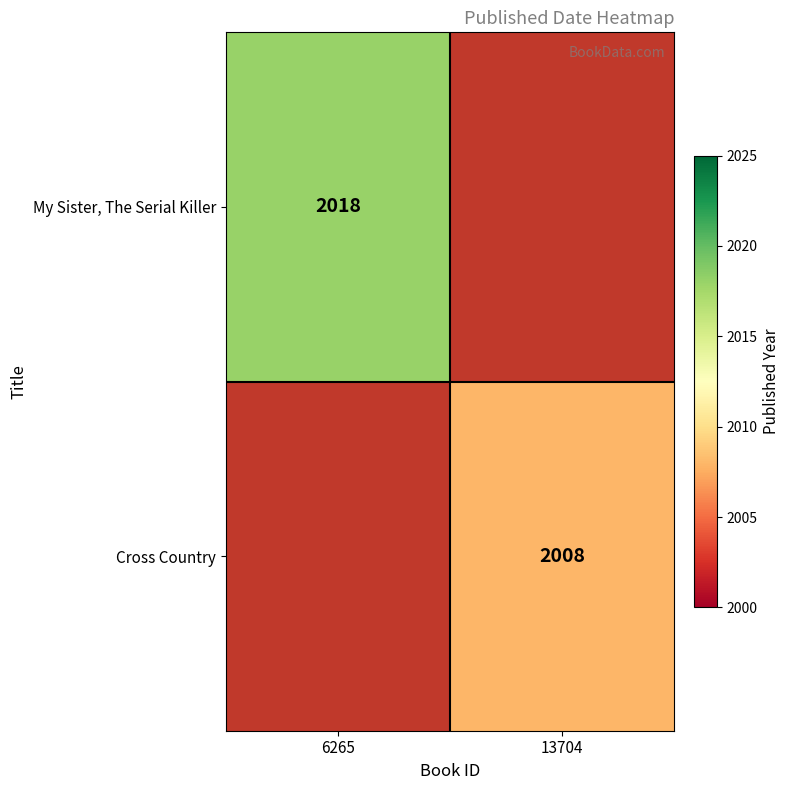

The value of My Sister, The Serial Killer at 6265 is 2018. True or false?

True